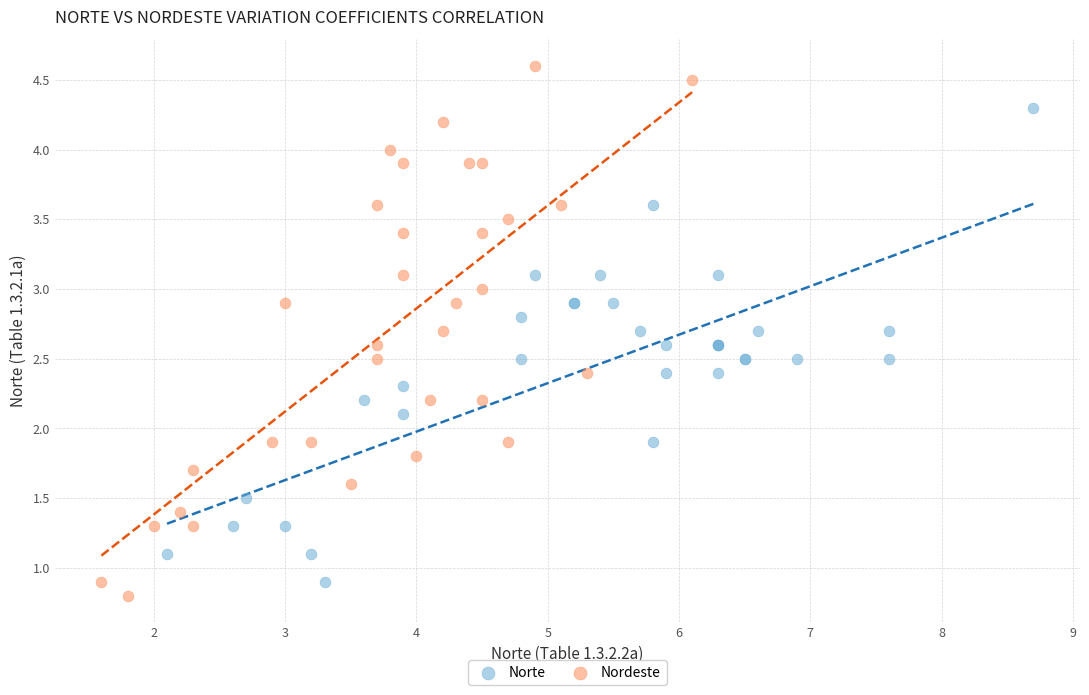

Which series has the largest Y range (max minus min)?

Nordeste